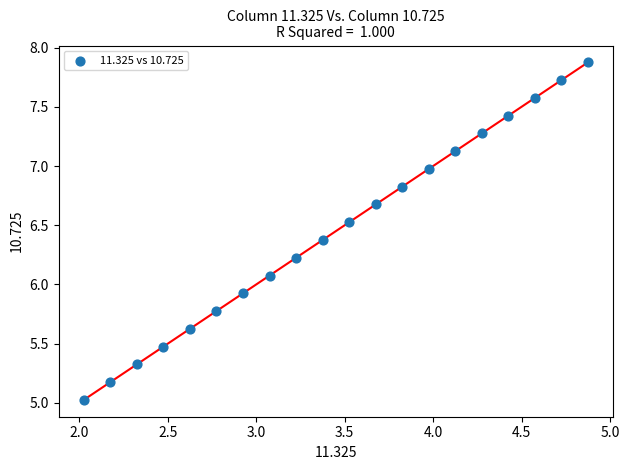

What is the range of X values (max minus min)?

2.9